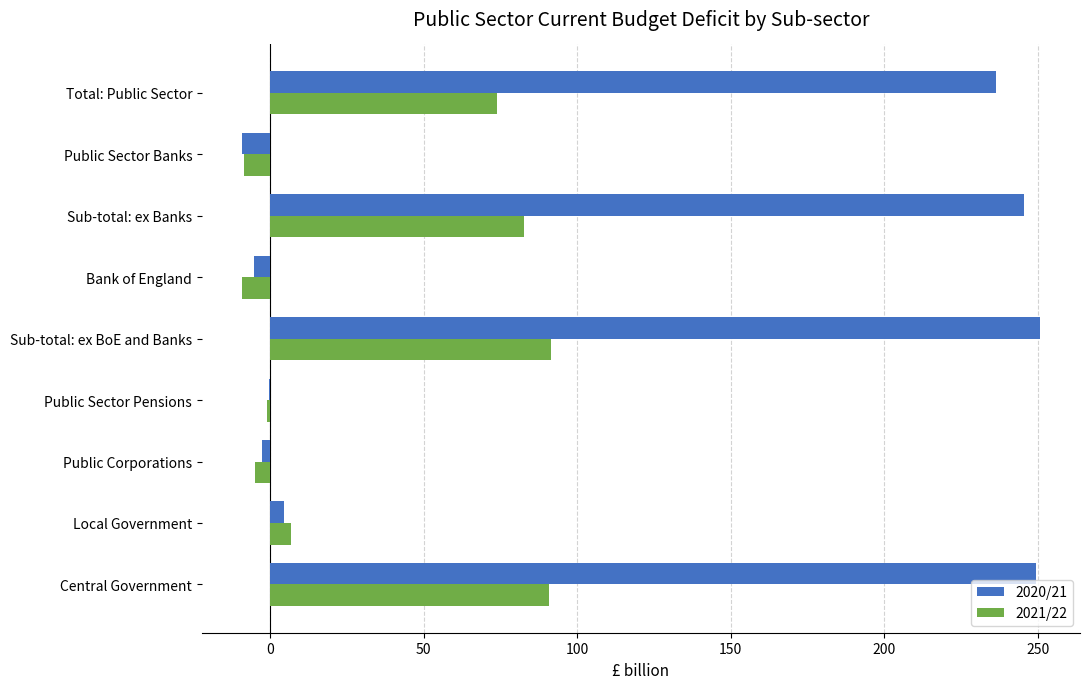

Which series changed the most between Central Government and Total: Public Sector?

2021/22